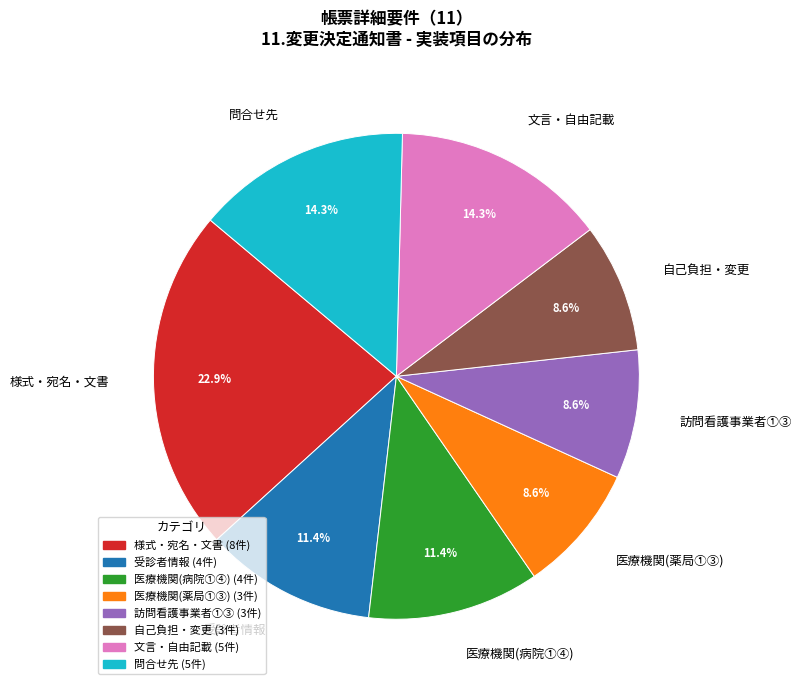

Does any single category account for the majority?

No